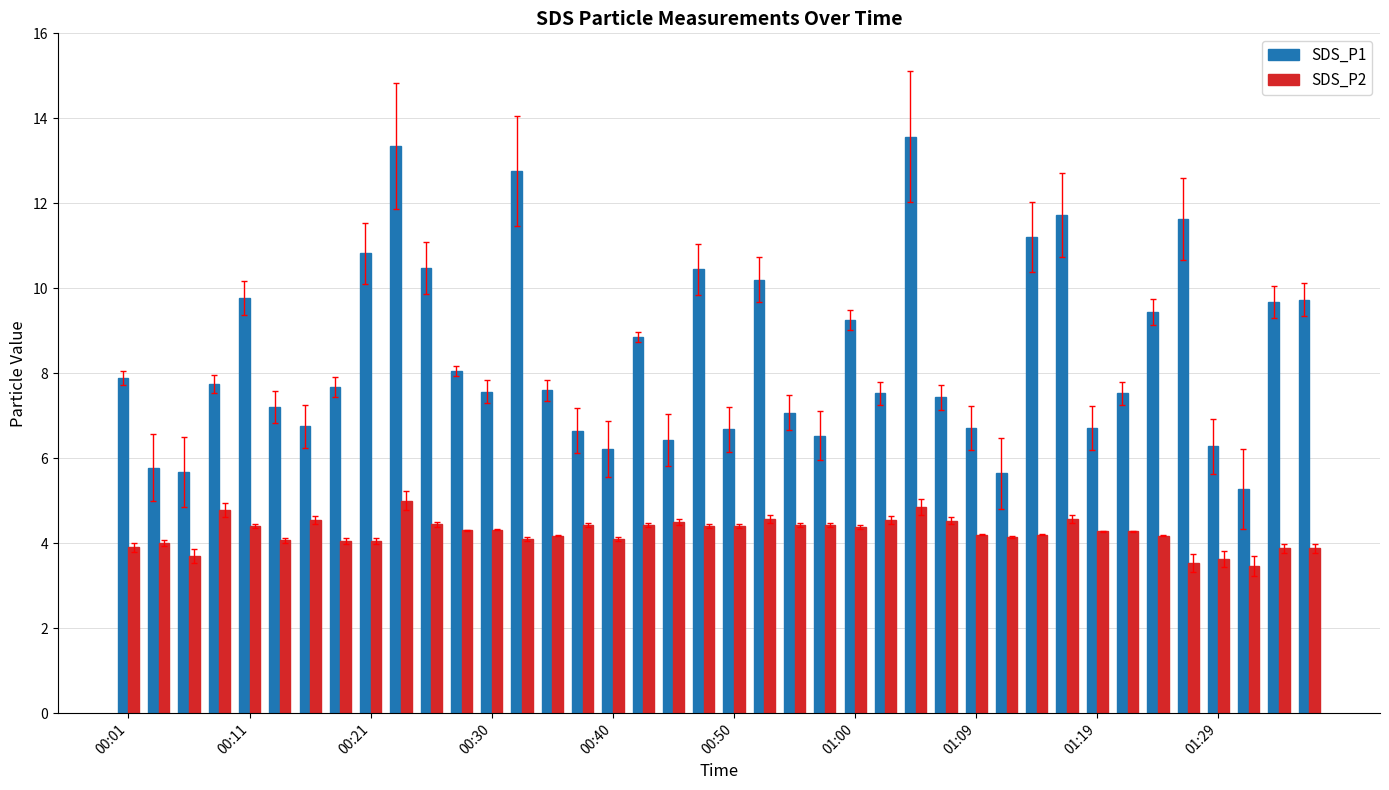

Which series has the widest spread of values?

SDS_P1